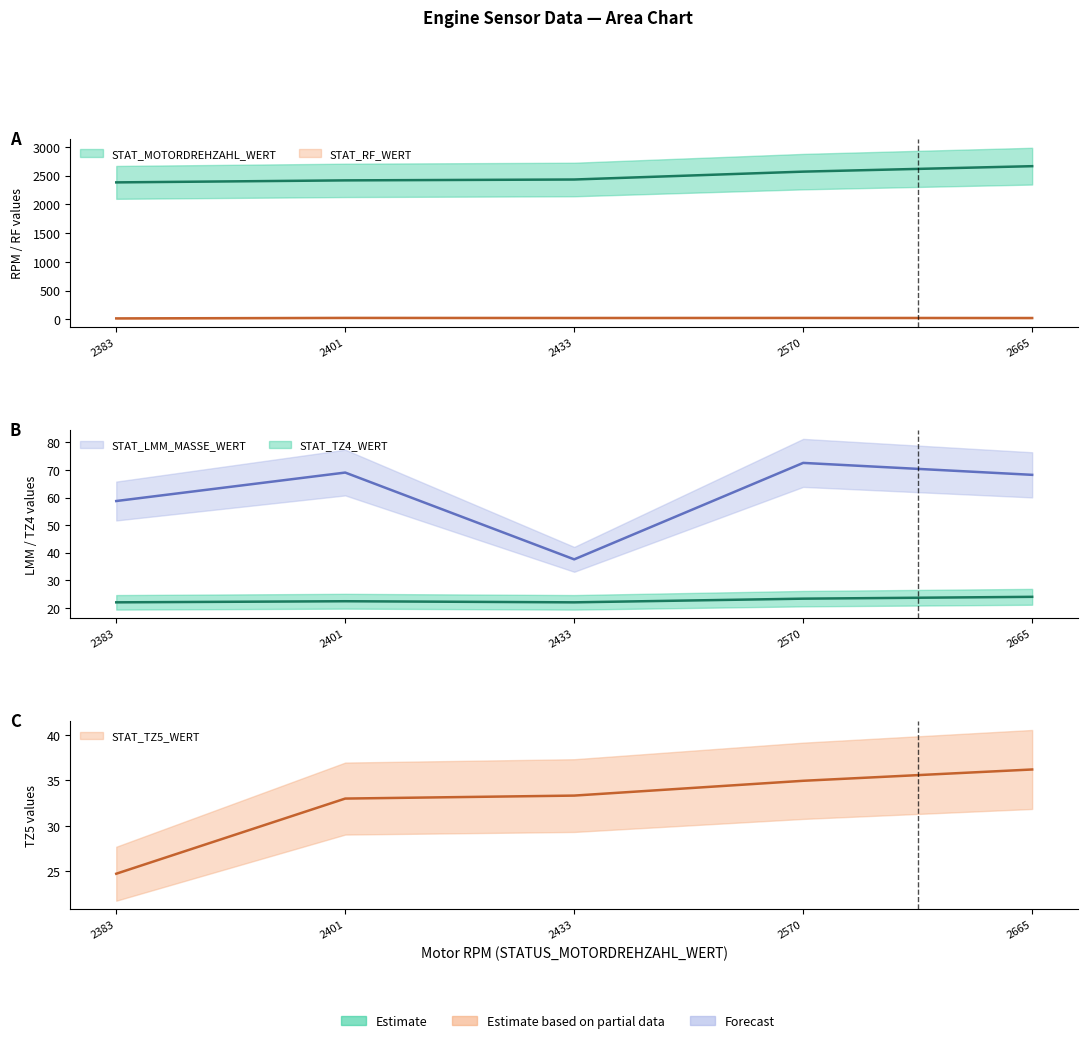

True or false: STAT_TZ4_WERT has more than 0 points higher than both neighbors.

False